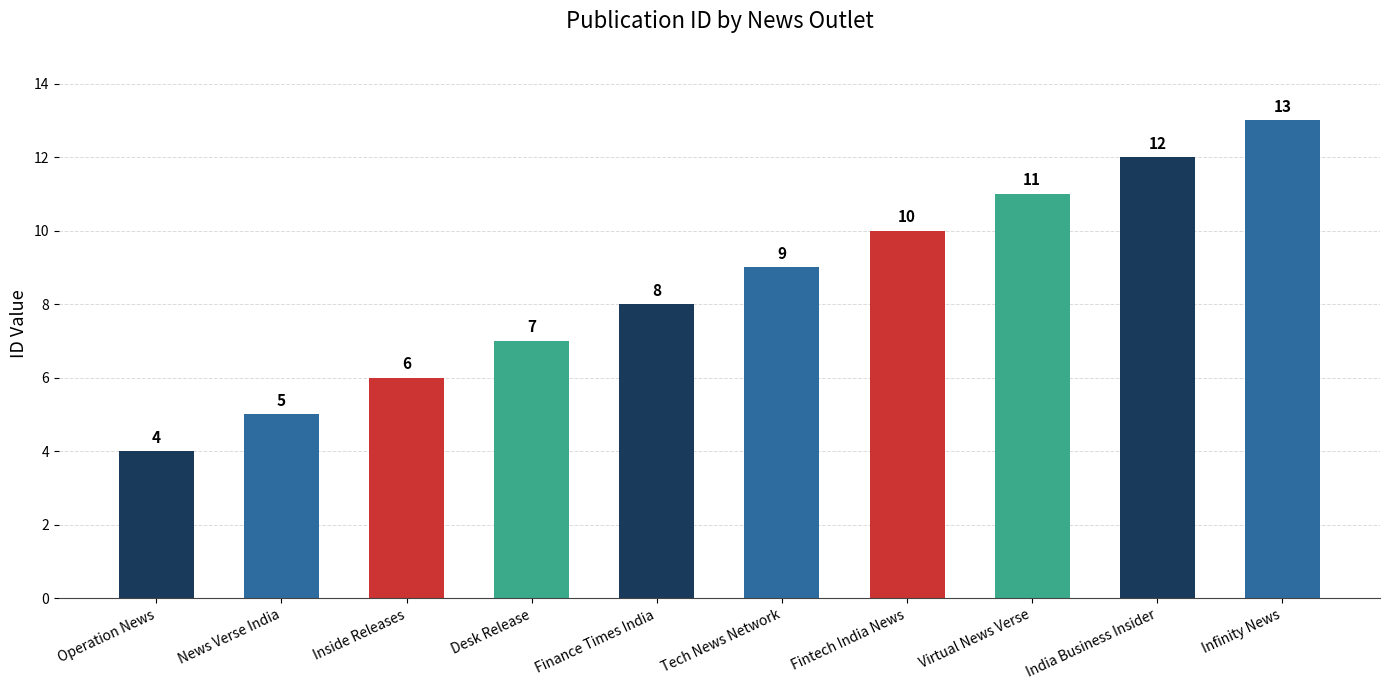

Rank the categories by value from lowest to highest.

Operation News, News Verse India, Inside Releases, Desk Release, Finance Times India, Tech News Network, Fintech India News, Virtual News Verse, India Business Insider, Infinity News